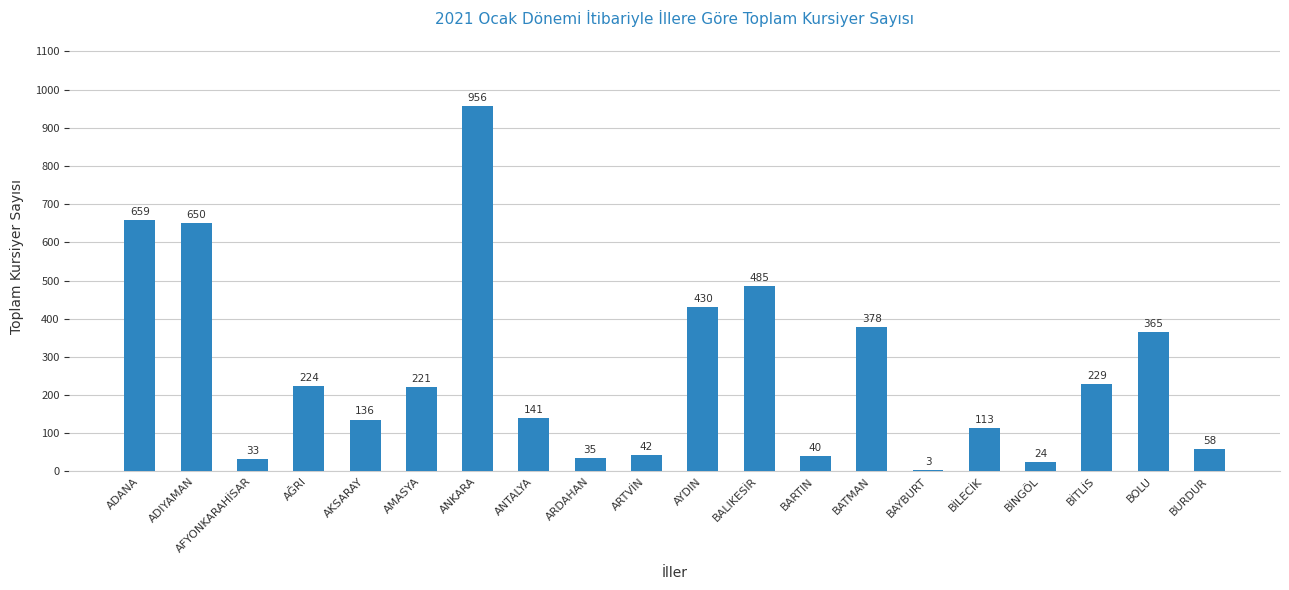

What value does the data have at BİLECİK?

113